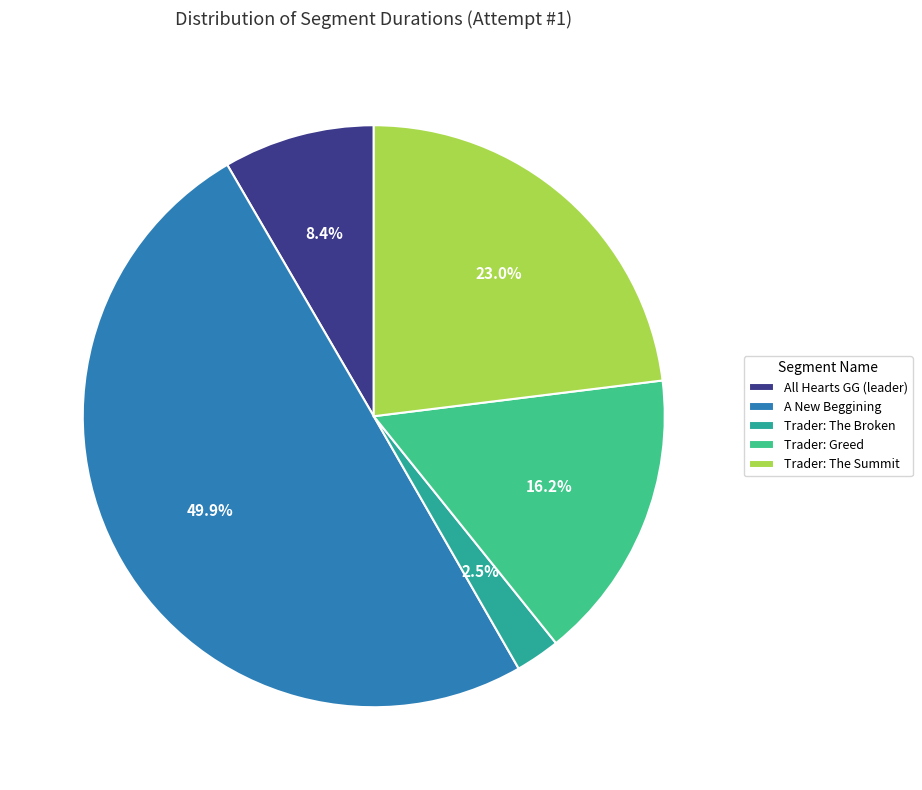

To the nearest percent, what is the combined percentage of A New Beggining and All Hearts GG (leader)?

58%